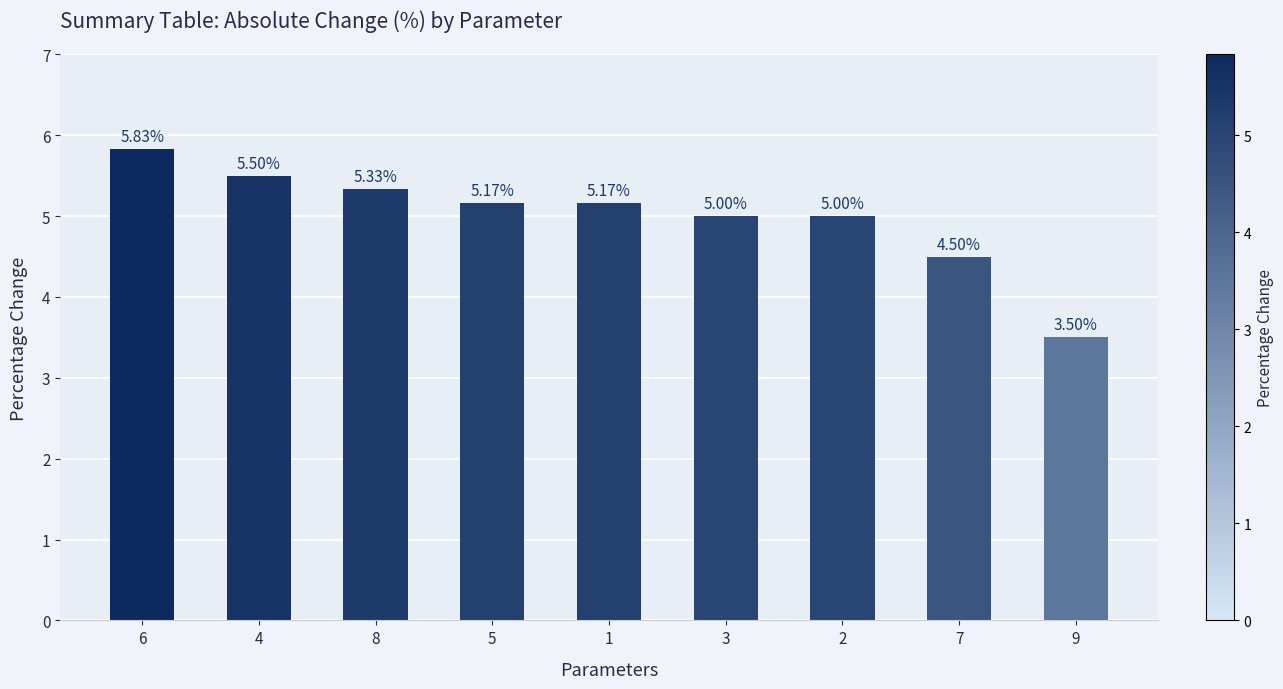

What is the label of the 7th bar from the right?

8